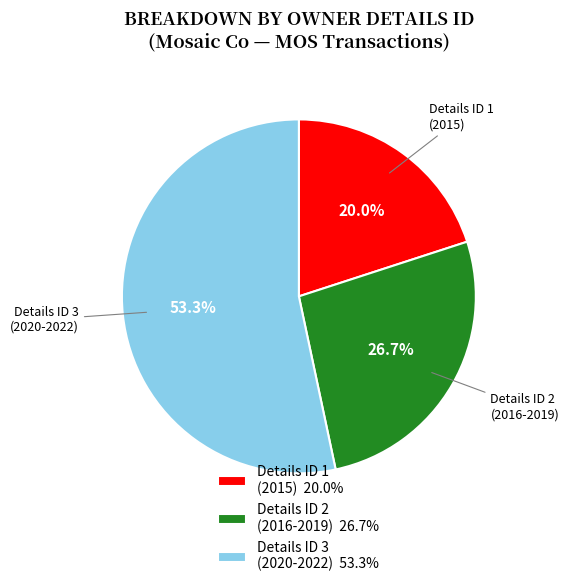

Which has a higher value, Details ID 1 (2015) 20.0% or Details ID 2 (2016-2019) 26.7%?

Details ID 2 (2016-2019) 26.7%